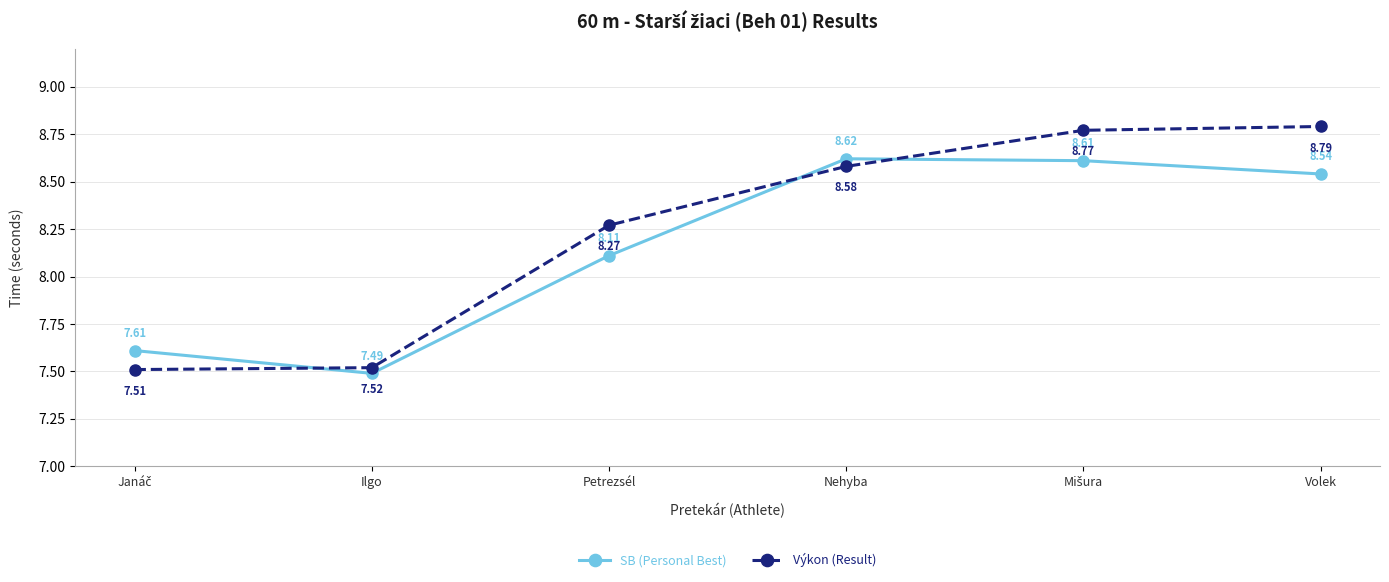

What is the total value across all series at Petrezsél?

16.4